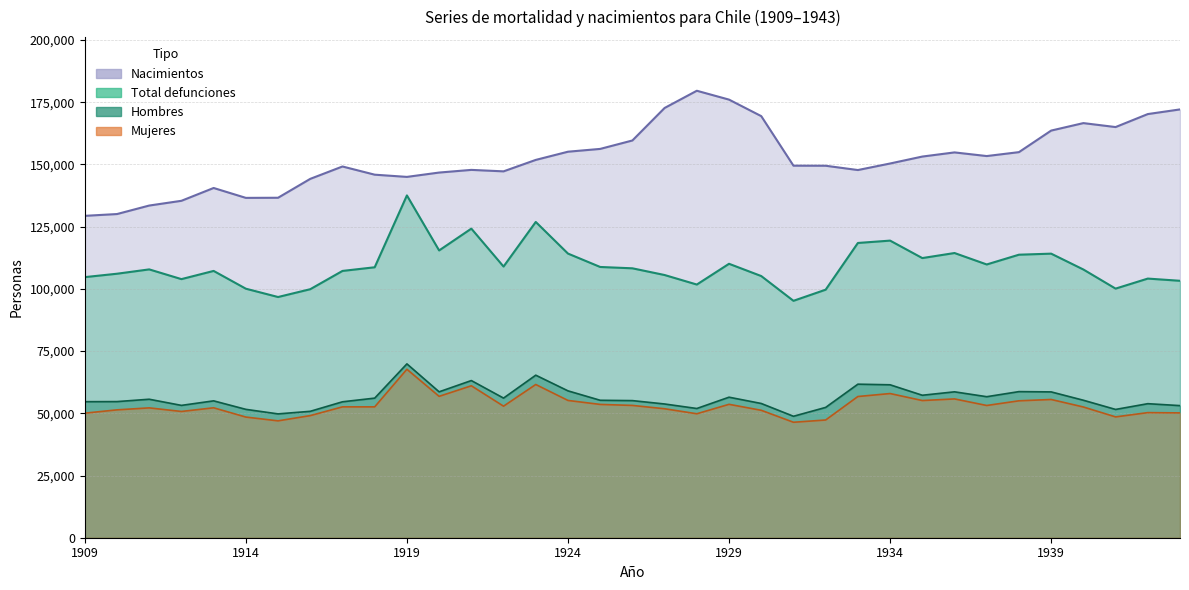

How many categories are shown in the chart?

35